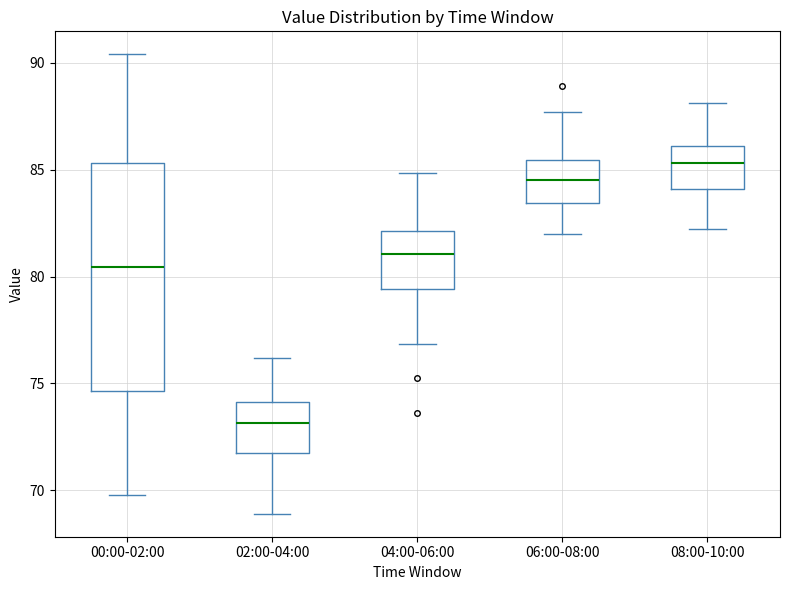

Reading left to right, read every box against the y-axis: the position of its median line, the range the box covers, and the ends of its whiskers. The values are not printed on the chart, so give them approximately, as read against the axis.

00:00-02:00: median 80.5, box 74.5 to 85.5, whiskers 70.0 to 90.5
02:00-04:00: median 73.0, box 72.0 to 74.0, whiskers 69.0 to 76.0
04:00-06:00: median 81.0, box 79.5 to 82.0, whiskers 77.0 to 85.0
06:00-08:00: median 84.5, box 83.5 to 85.5, whiskers 82.0 to 87.5
08:00-10:00: median 85.5, box 84.0 to 86.0, whiskers 82.0 to 88.0